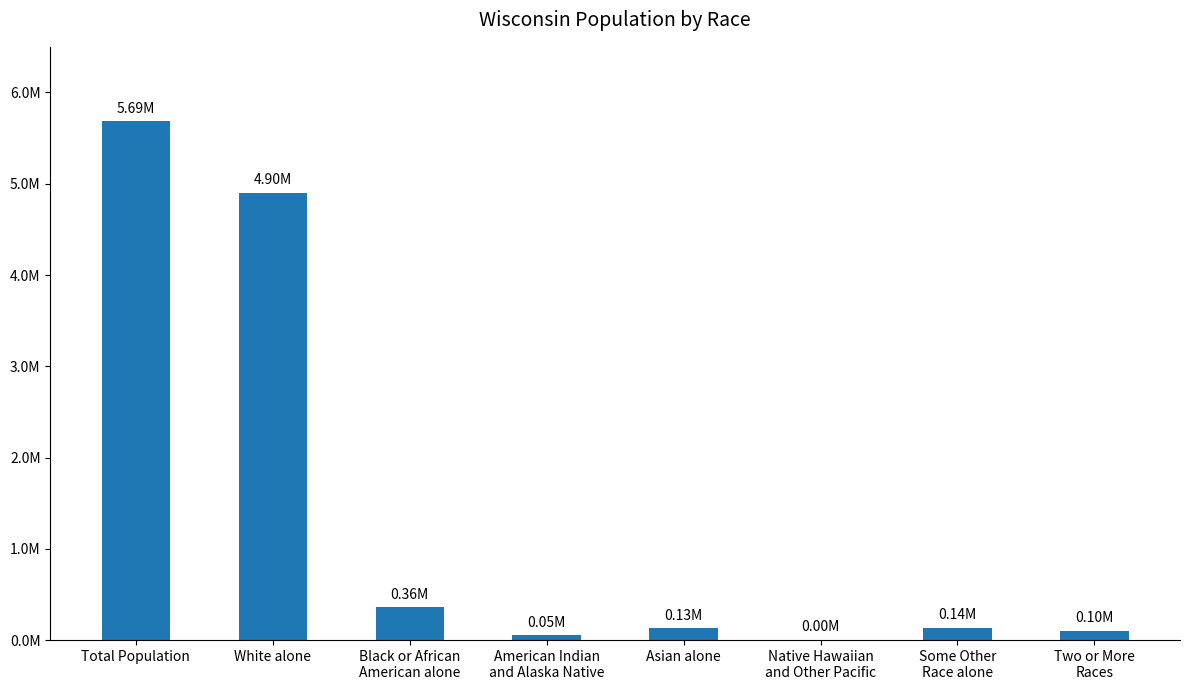

What is the change in value from White alone to Native Hawaiian
and Other Pacific?

-4900240